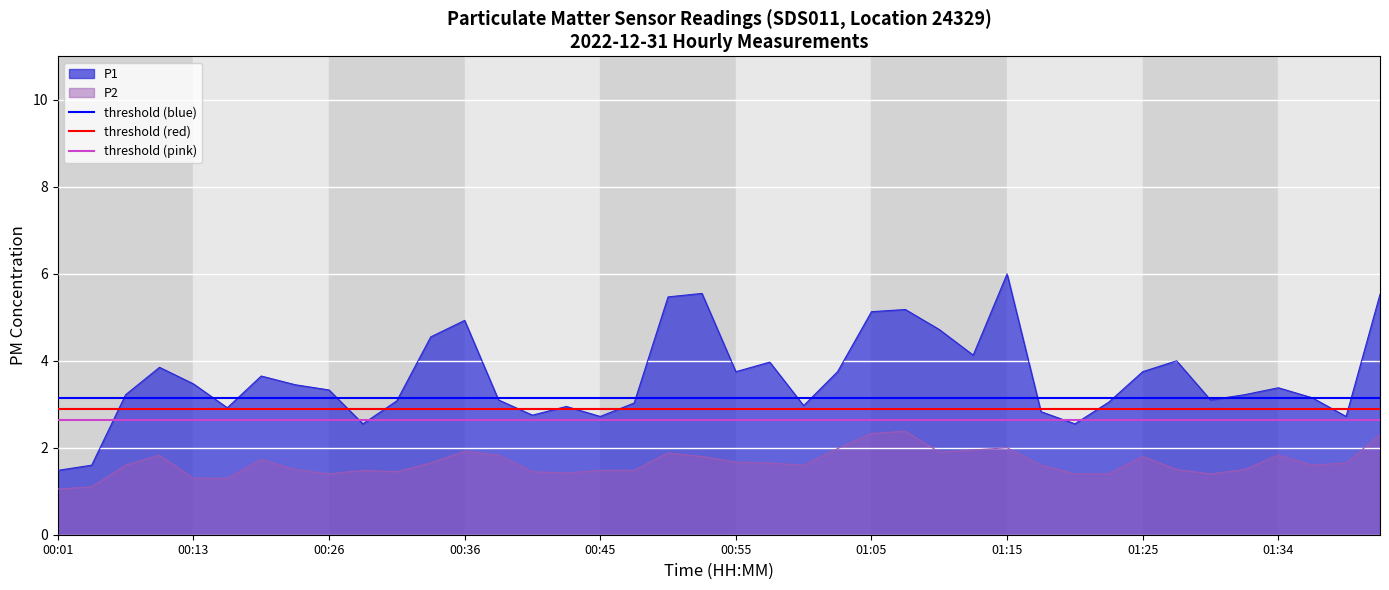

At which label does P1 reach its peak?

01:15